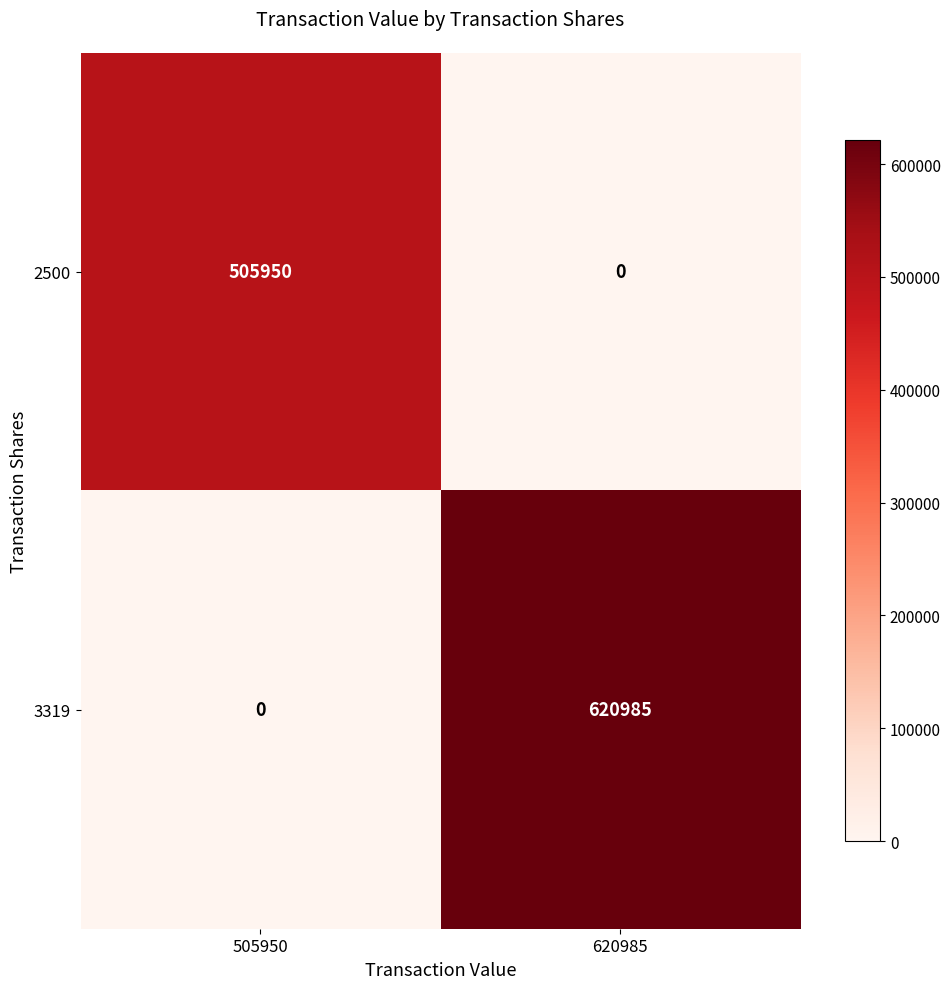

What is the difference between the 2500 values at 620985 and 505950?

505950